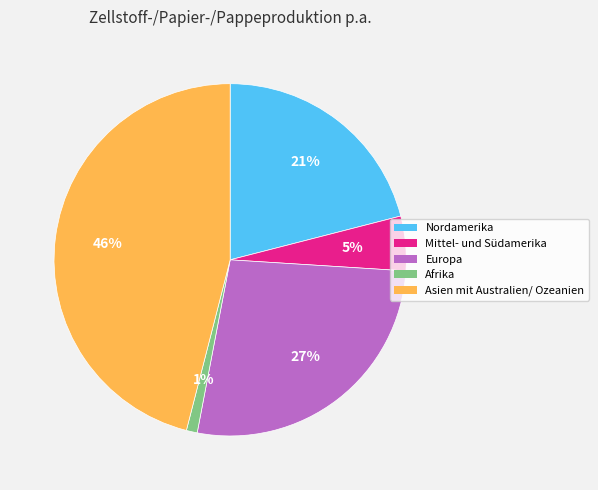

Combined, do Nordamerika and Asien mit Australien/ Ozeanien account for over 50%?

Yes